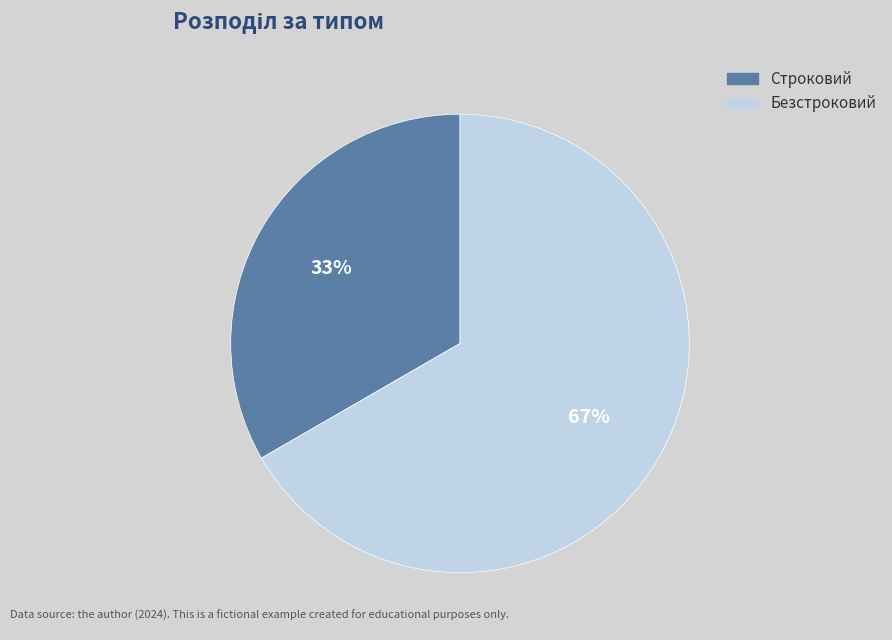

Is the sum of Безстроковий and Строковий greater than half?

Yes